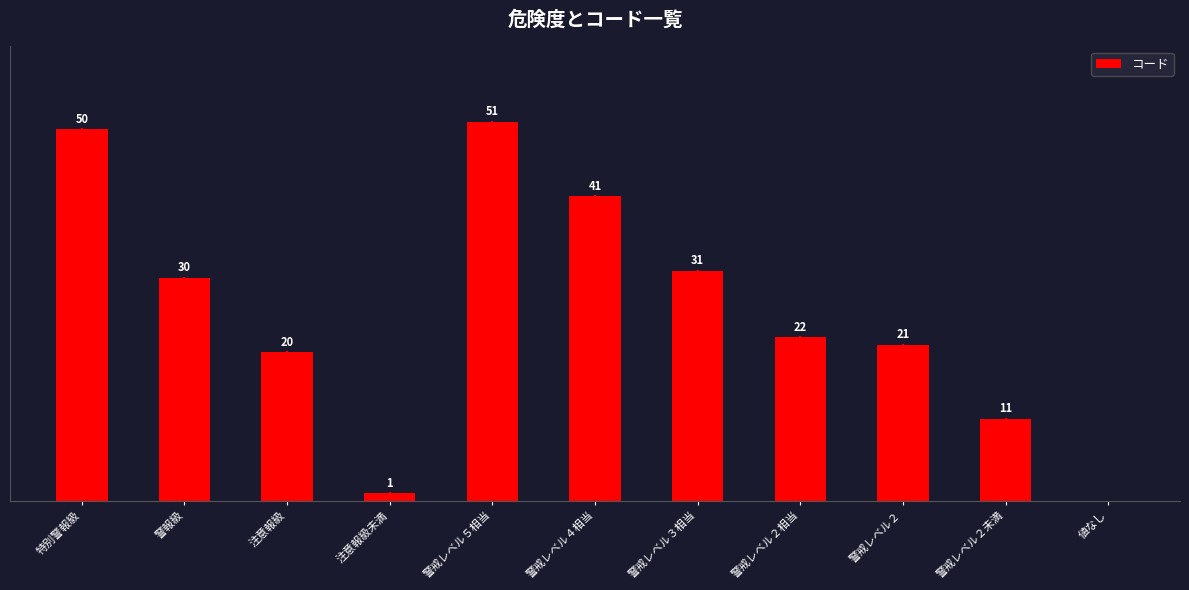

At which label is the value closest to 25?

警戒レベル２相当